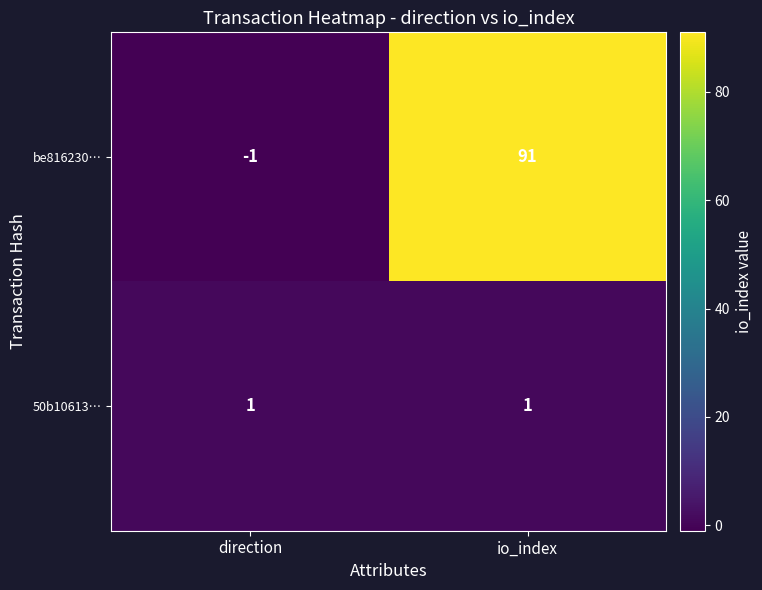

Reading right to left, extract all data points from this chart.

be816230…: 91	-1
50b10613…: 1	1